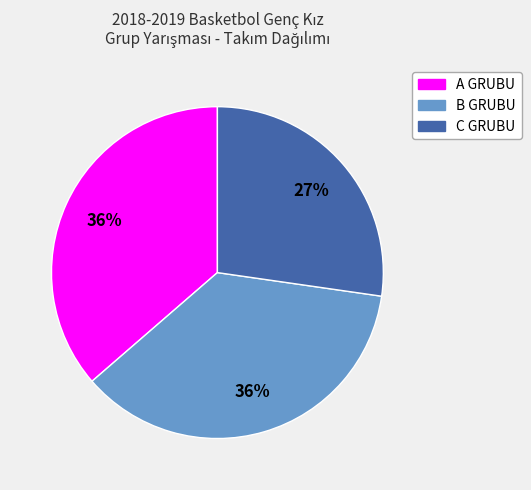

Is the sum of C GRUBU and B GRUBU greater than half?

Yes